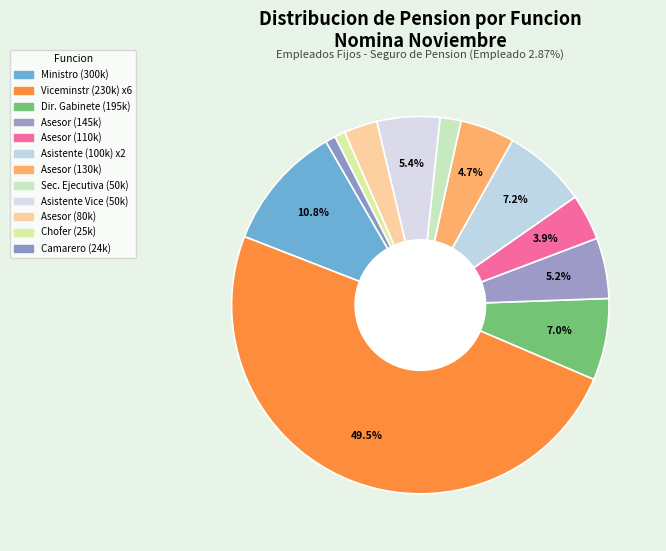

Is there any slice that represents more than half of the pie?

No